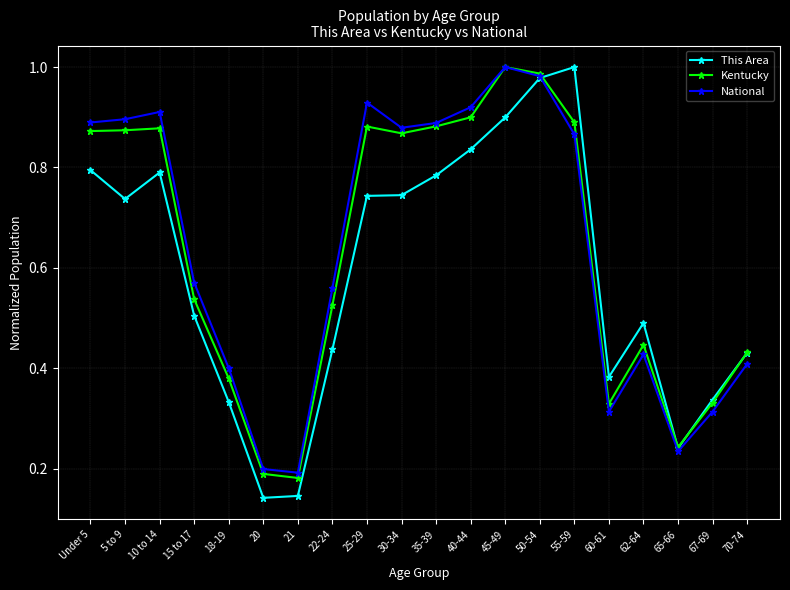

At which category is the sum across all series the highest?

50-54